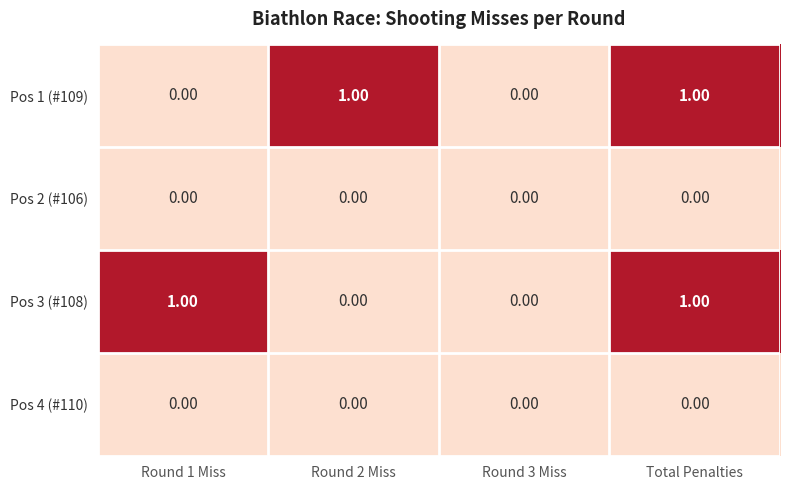

At which category is the sum across all series the highest?

Total Penalties